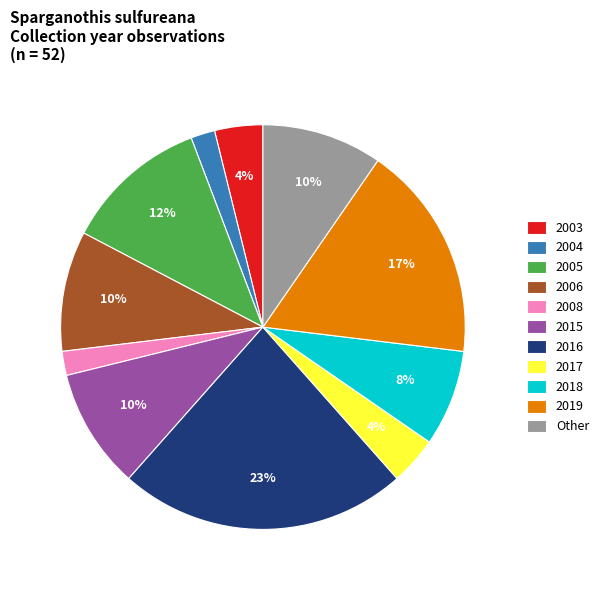

Does 2015 account for over 50% of the chart?

No